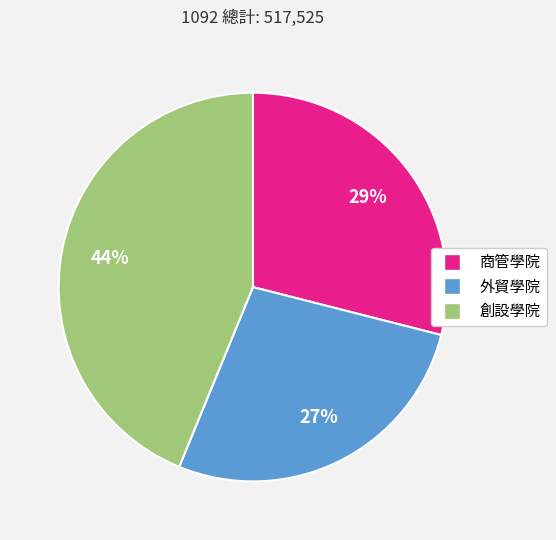

Is it true that 創設學院 is 44% of the pie?

True